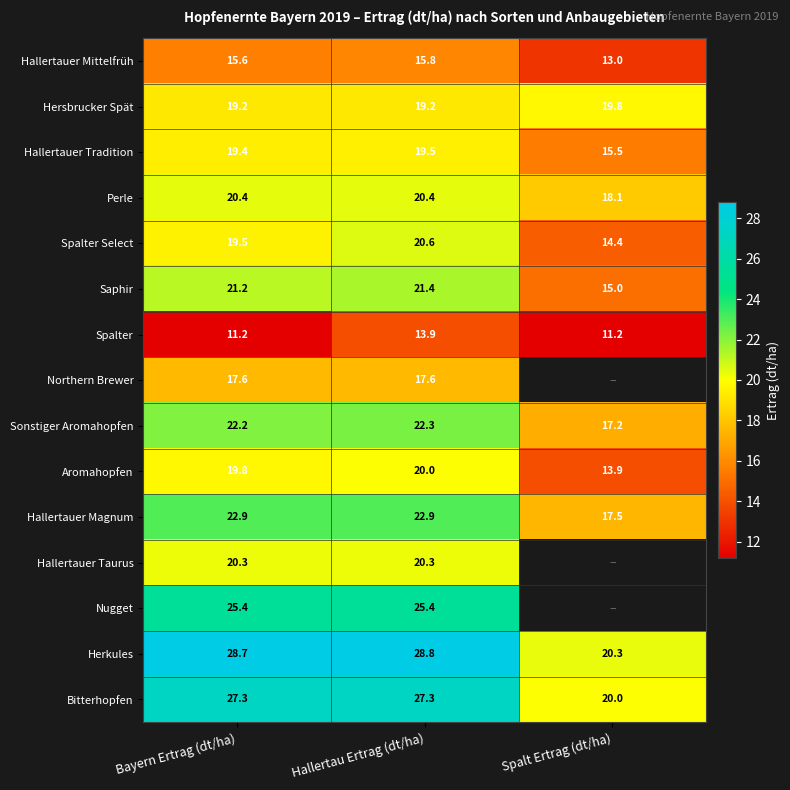

At Hallertau Ertrag (dt/ha), list the series in order from largest to smallest.

Herkules, Bitterhopfen, Nugget, Hallertauer Magnum, Sonstiger Aromahopfen, Saphir, Spalter Select, Perle, Hallertauer Taurus, Aromahopfen, Hallertauer Tradition, Hersbrucker Spät, Northern Brewer, Hallertauer Mittelfrüh, Spalter